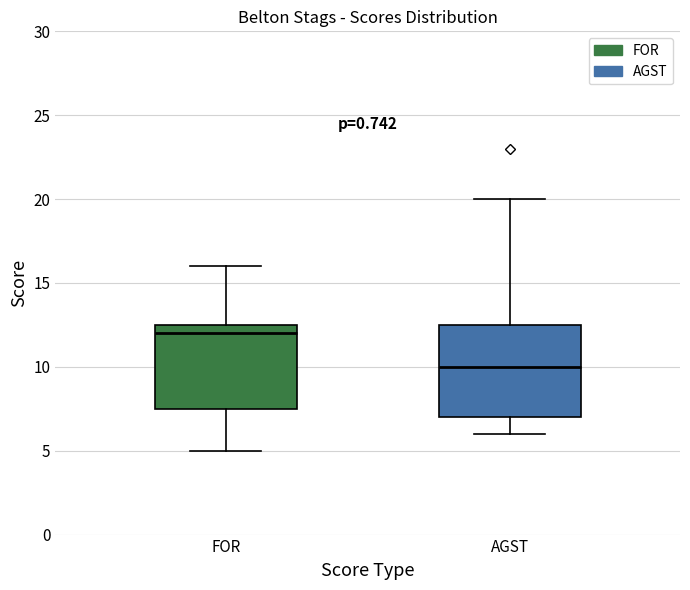

Reading left to right, read every box against the y-axis: the position of its median line, the range the box covers, and the ends of its whiskers. The values are not printed on the chart, so give them approximately, as read against the axis.

FOR: median 12.0, box 7.5 to 12.5, whiskers 5.0 to 16.0
AGST: median 10.0, box 7.0 to 12.5, whiskers 6.0 to 20.0